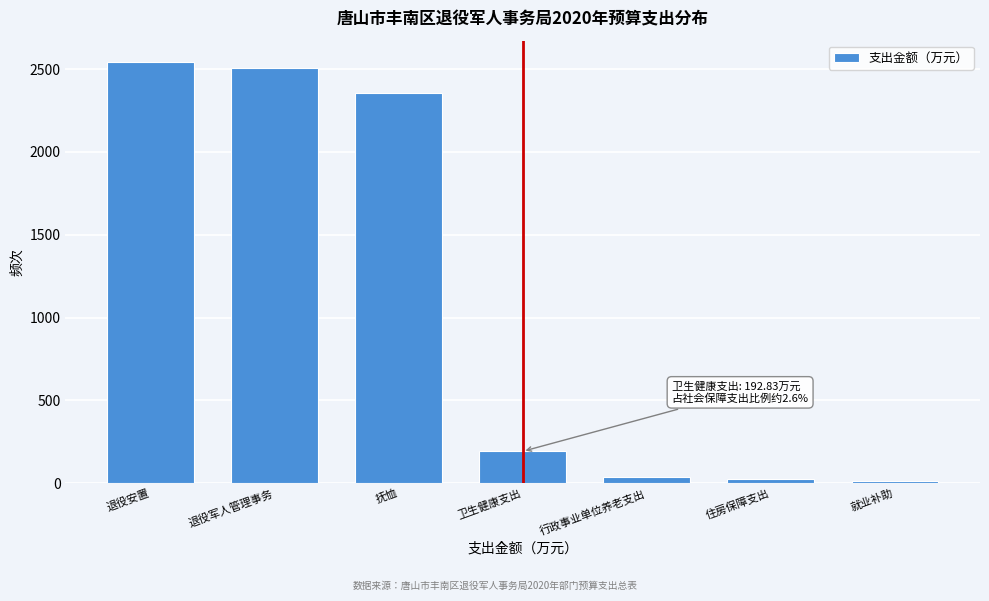

What is the average value?

1096.3